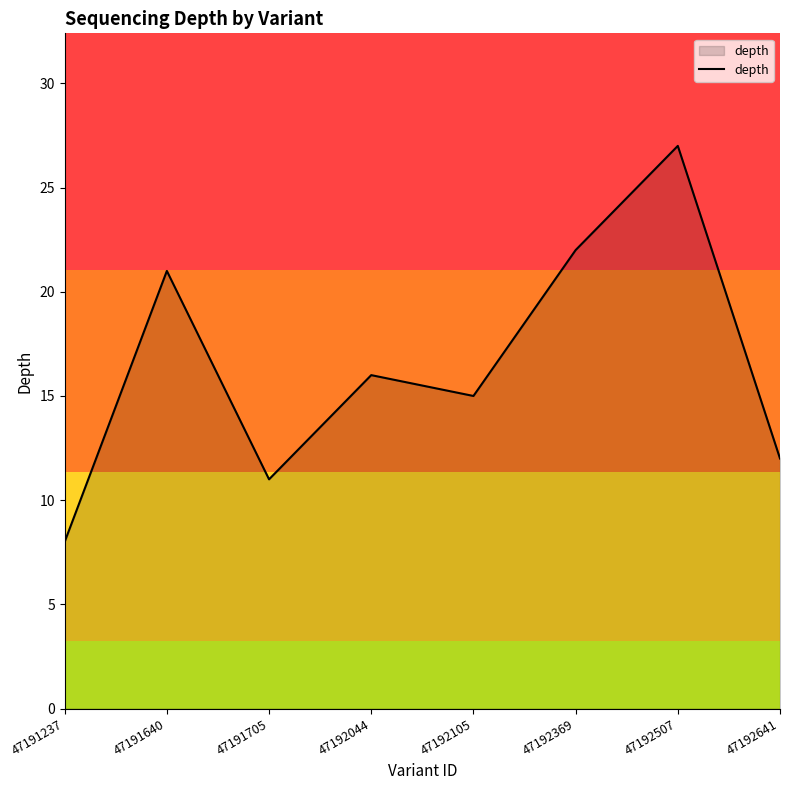

True or false: the data shows 27 at 47192507.

True